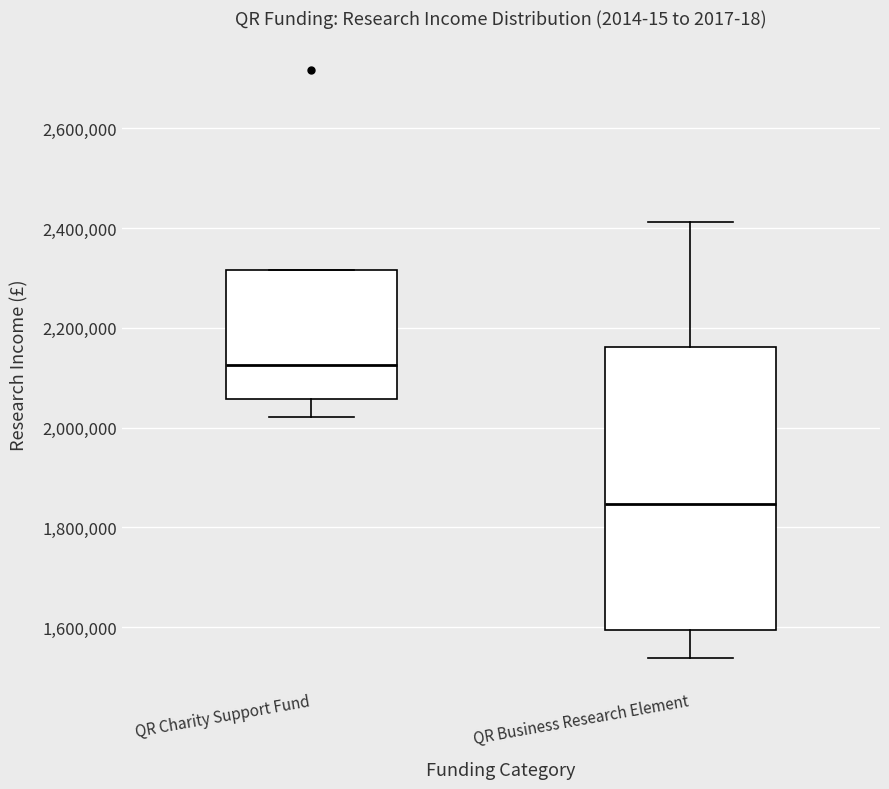

Reading left to right, read every box against the y-axis: the position of its median line, the range the box covers, and the ends of its whiskers. The values are not printed on the chart, so give them approximately, as read against the axis.

QR Charity Support Fund: median 2120000, box 2060000 to 2320000, whiskers 2020000 to 2320000
QR Business Research Element: median 1840000, box 1600000 to 2160000, whiskers 1540000 to 2420000